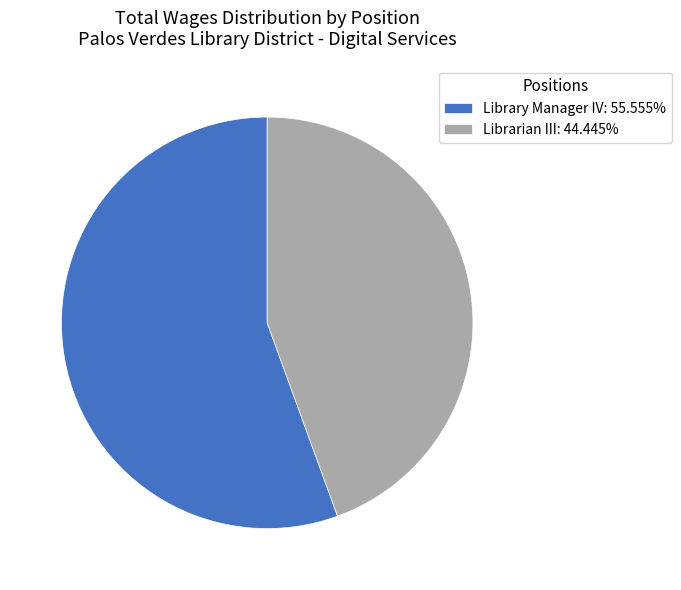

Rank the categories by value from lowest to highest.

Librarian III, Library Manager IV